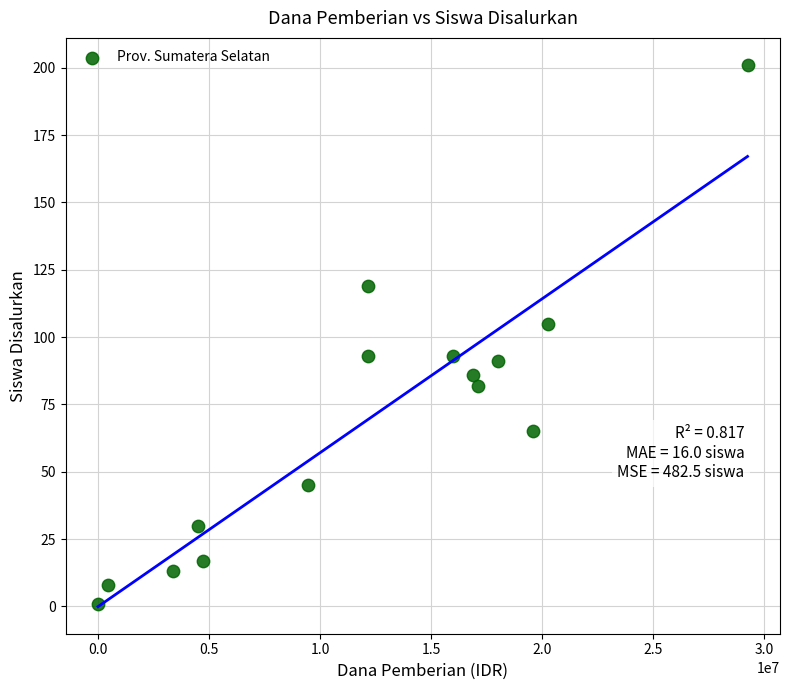

What is the range of X values (max minus min)?

29250000